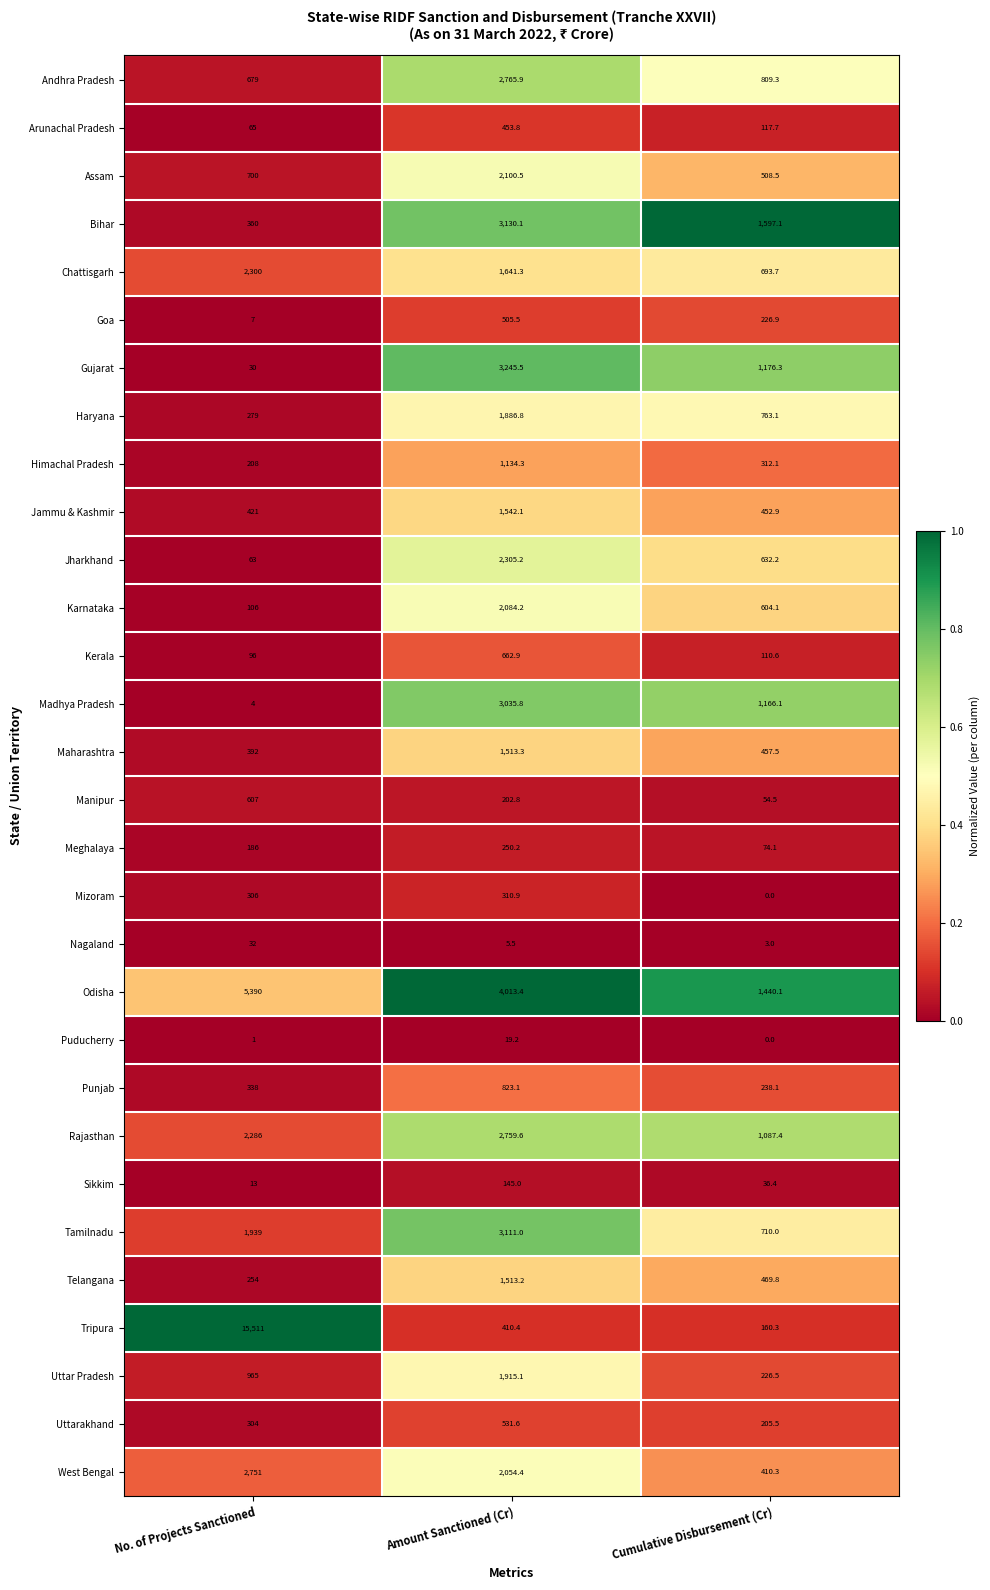

At which label is Maharashtra closest to 952?

Cumulative Disbursement (Cr)